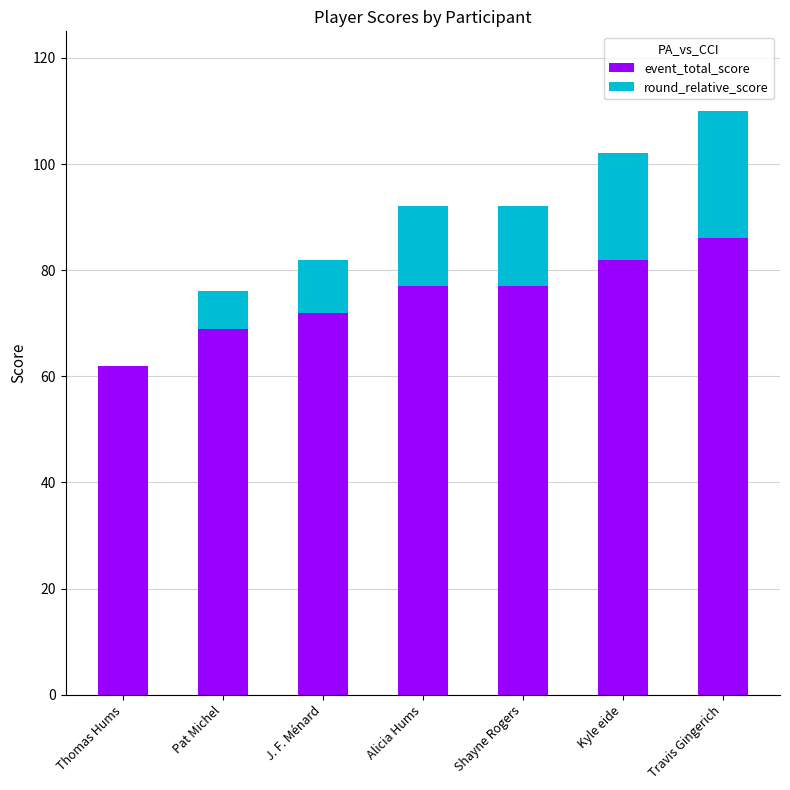

Reading left to right, transcribe the values for event_total_score.

Thomas Hums=62	Pat Michel=69	J. F. Ménard=72	Alicia Hums=77	Shayne Rogers=77	Kyle eide=82	Travis Gingerich=86